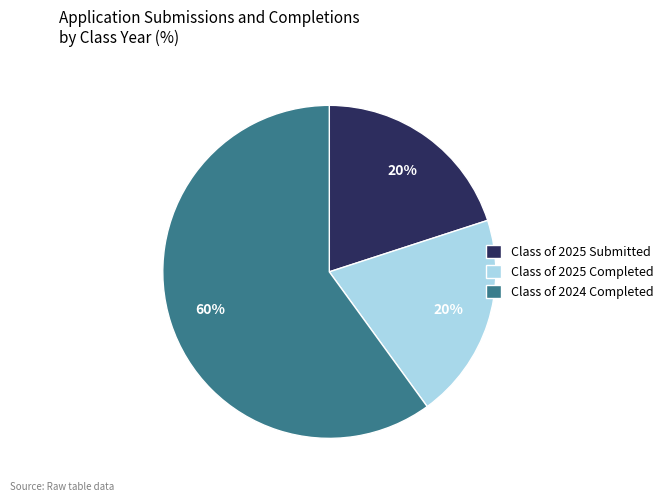

How many slices are in this pie chart?

3